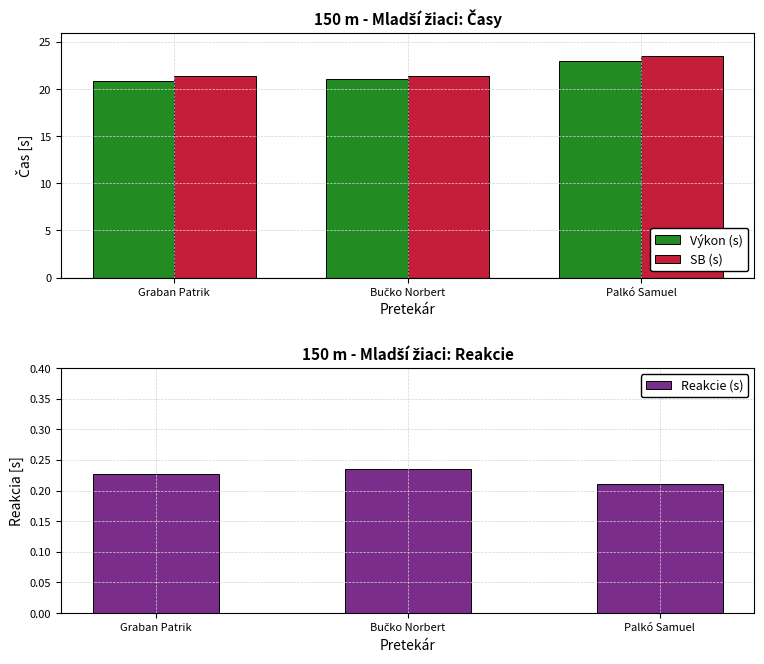

At which label is Výkon (s) closest to 21?

Bučko Norbert